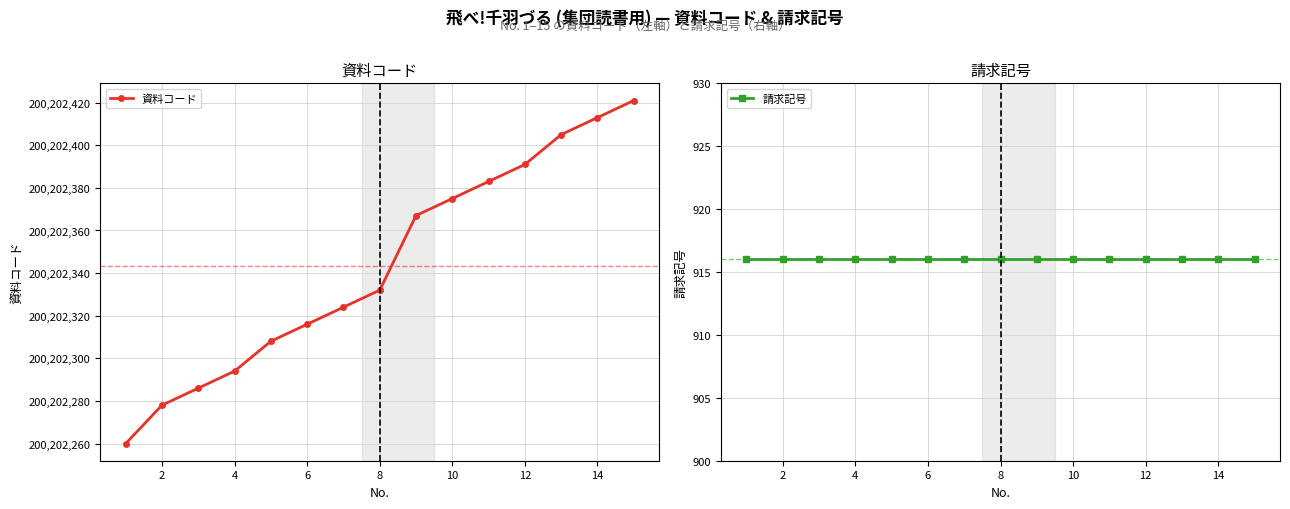

True or false: 資料コード and 請求記号 intersect in this chart.

False